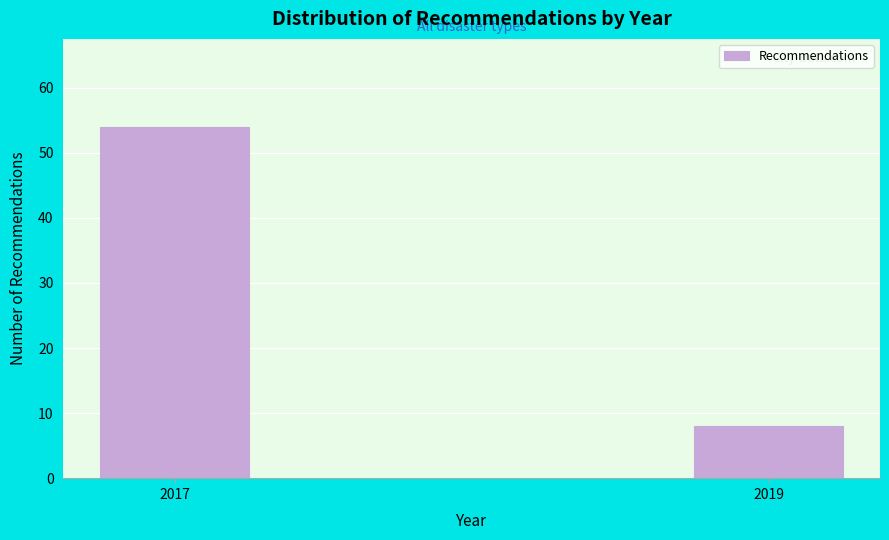

Reading left to right, transcribe all the data shown in this chart.

2017=54	2019=8